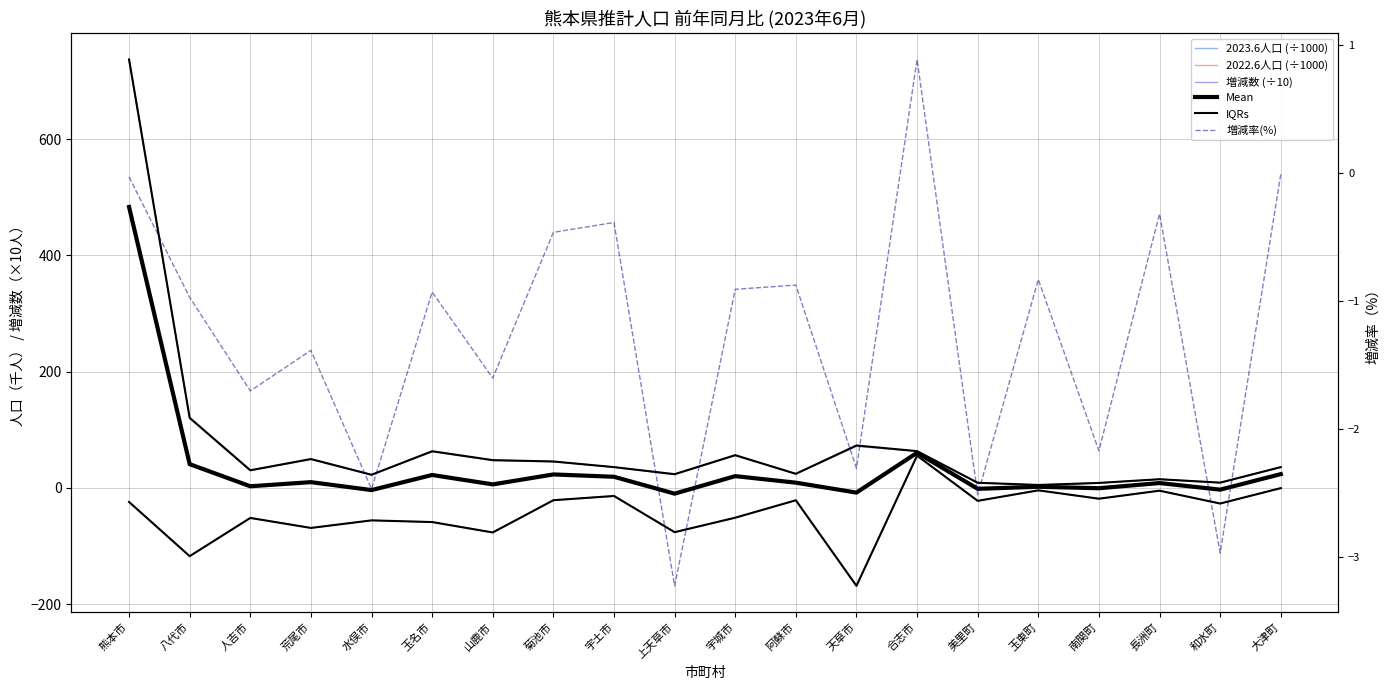

The value of IQRs at 宇城市 is 101.0. True or false?

False